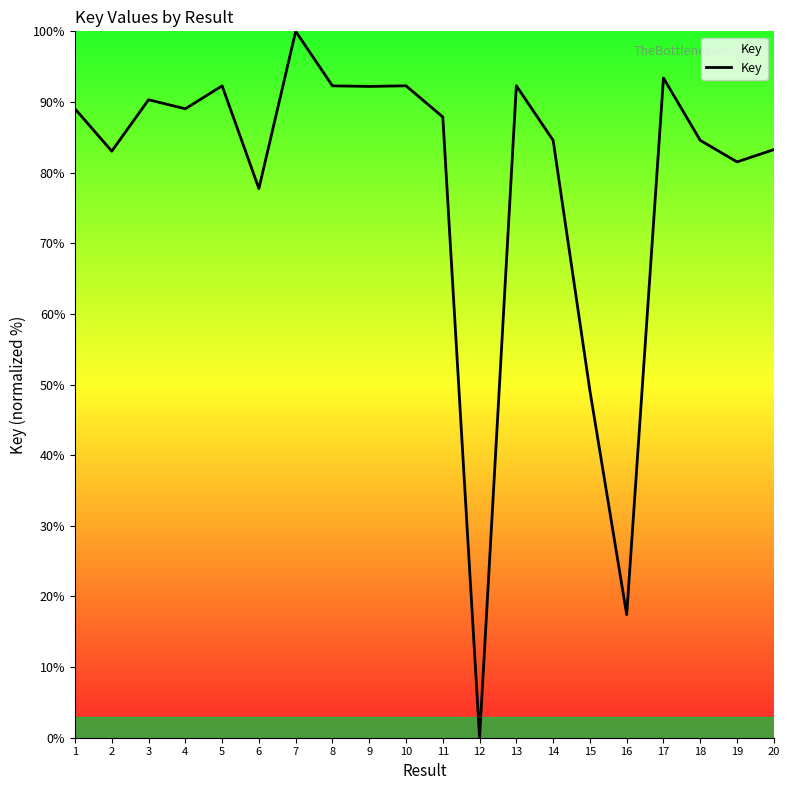

The chart shows a value of 92.3 at 8. True or false?

True